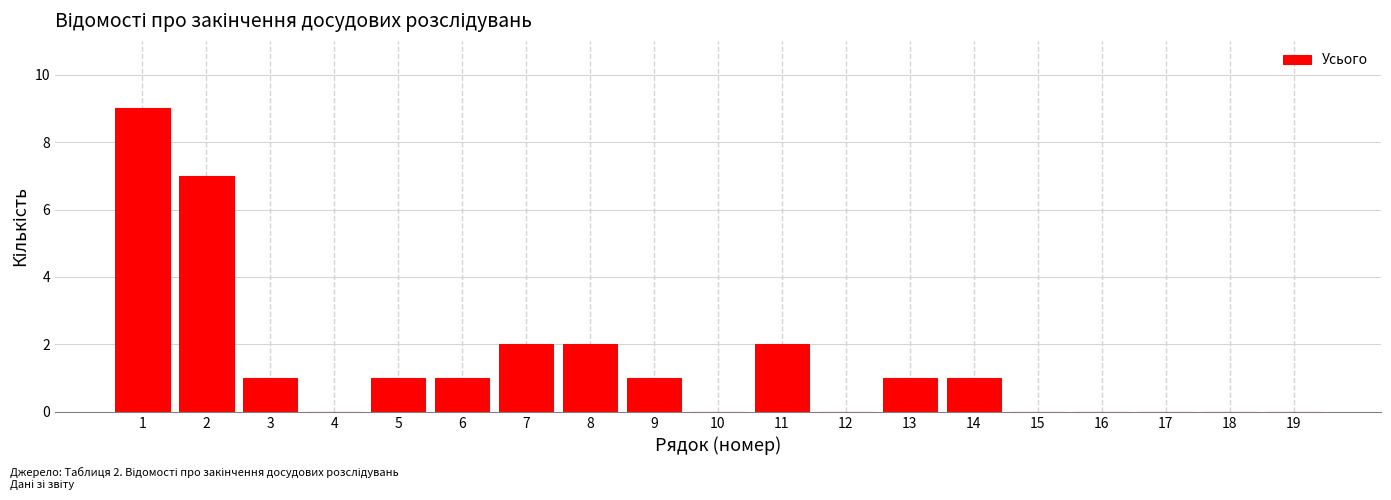

Reading left to right, what are all the values shown in this chart?

1=9	2=7	3=1	4=0	5=1	6=1	7=2	8=2	9=1	10=0	11=2	12=0	13=1	14=1	15=0	16=0	17=0	18=0	19=0